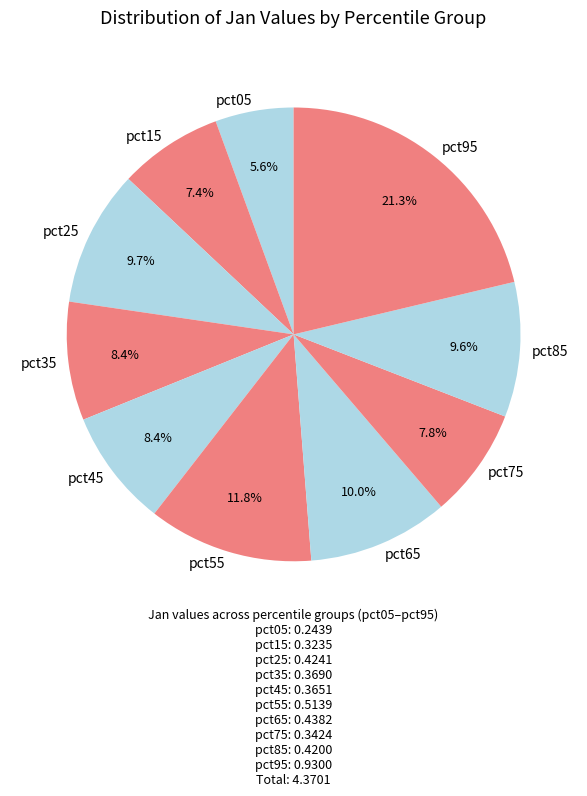

To the nearest percent, what is the difference between the pct15 and pct05 slice percentages?

2%